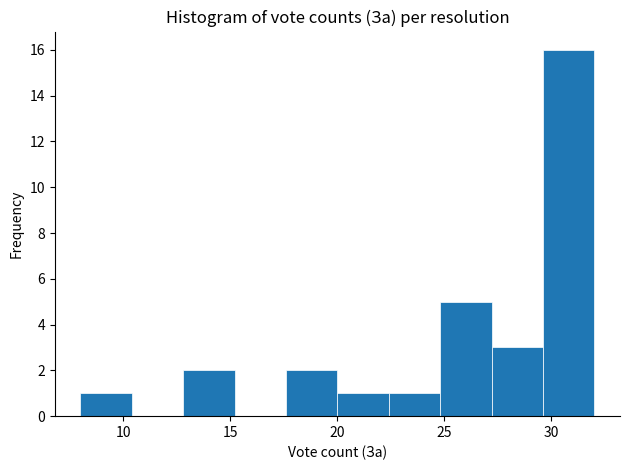

Reading left to right, list every bar in this chart as the range it spans on the x-axis followed by its height. Neither the bar edges nor the heights are printed on the chart, so give them approximately, as read against the axes.

8.0 to 10.4: 1
10.4 to 12.8: 0
12.8 to 15.2: 2
15.2 to 17.6: 0
17.6 to 20.0: 2
20.0 to 22.4: 1
22.4 to 24.8: 1
24.8 to 27.2: 5
27.2 to 29.6: 3
29.6 to 32.0: 16